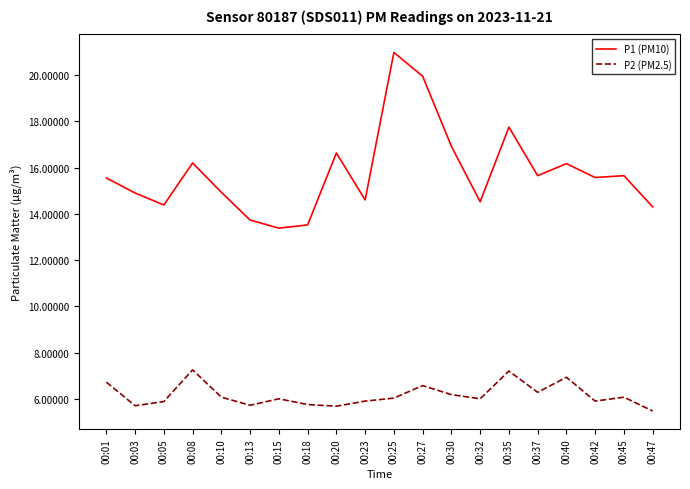

True or false: P1 (PM10) and P2 (PM2.5) cross at least once.

False